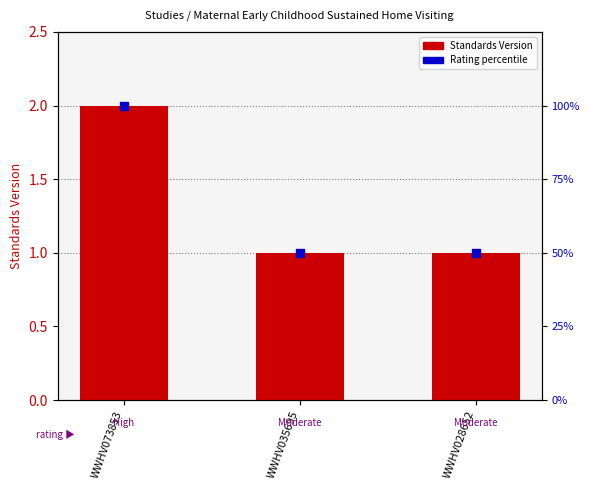

What are all the series names shown in the legend?

Standards Version, Rating percentile